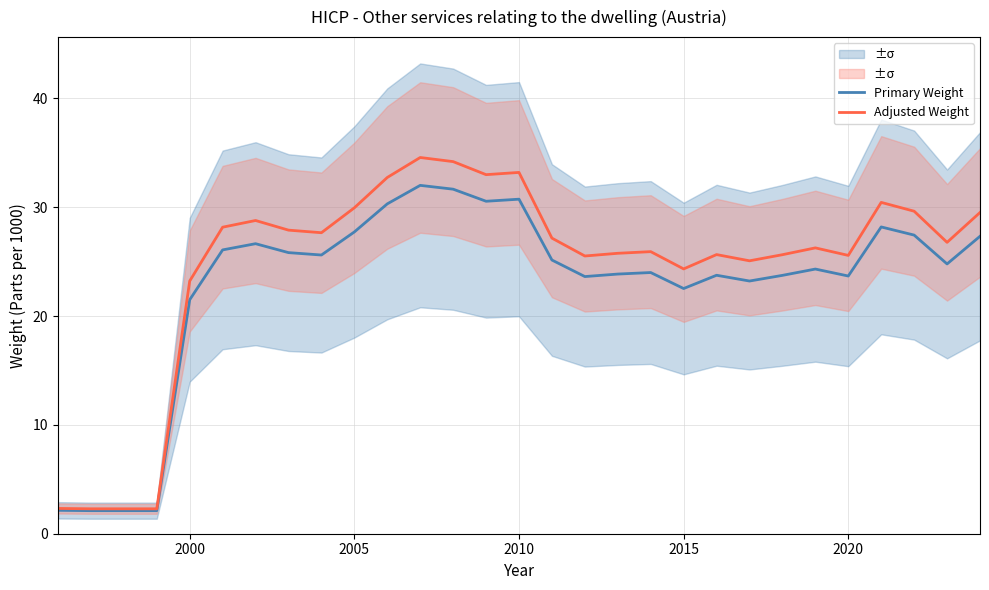

Rank the series by their maximum value, from lowest to highest.

Primary Weight, Adjusted Weight